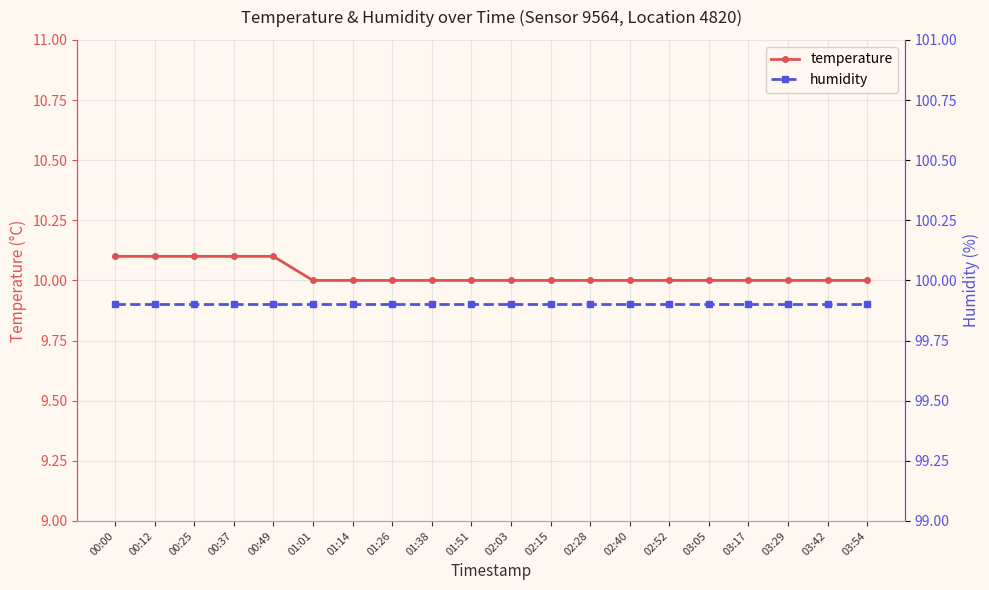

What is the minimum value shown in the chart?

10.0